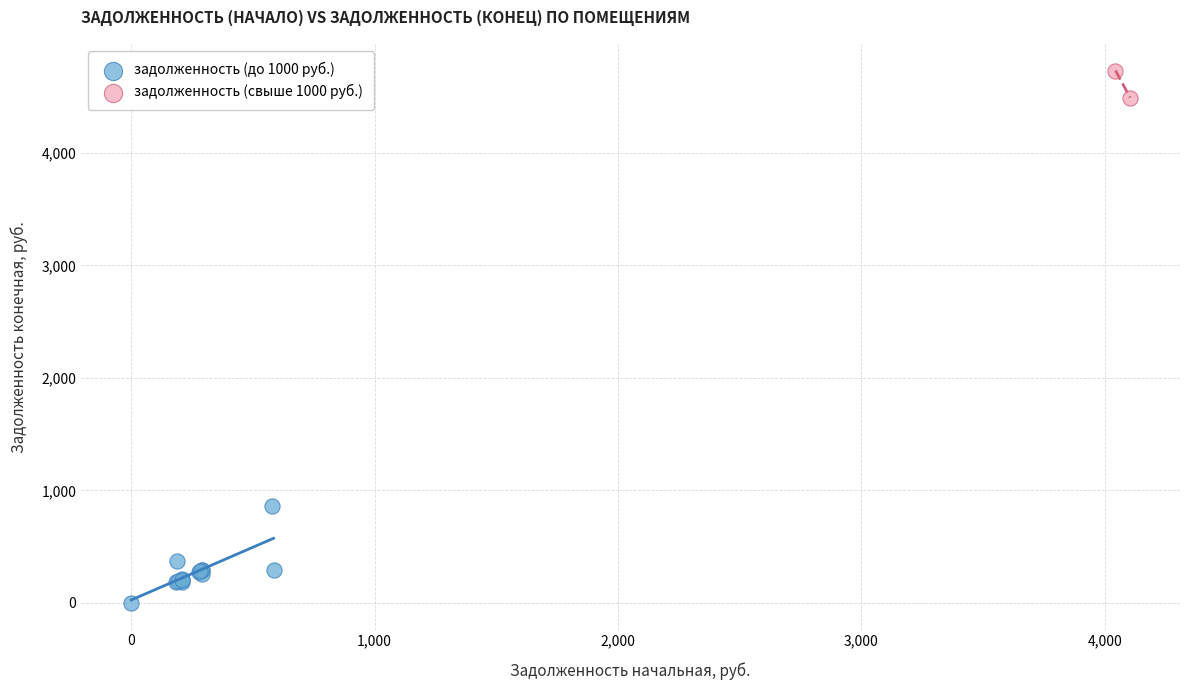

Which series reaches the minimum Y coordinate?

задолженность (до 1000 руб.)